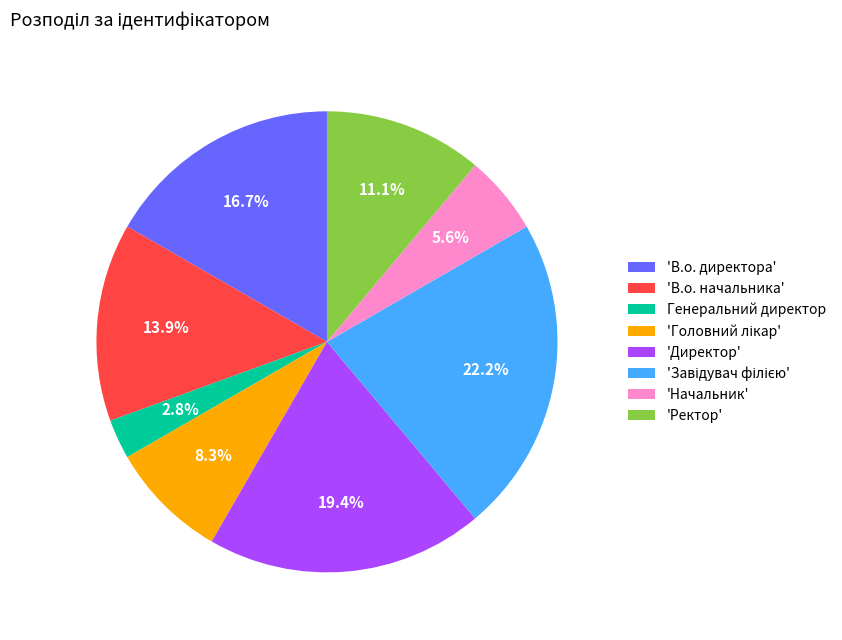

How many slices are in this pie chart?

8